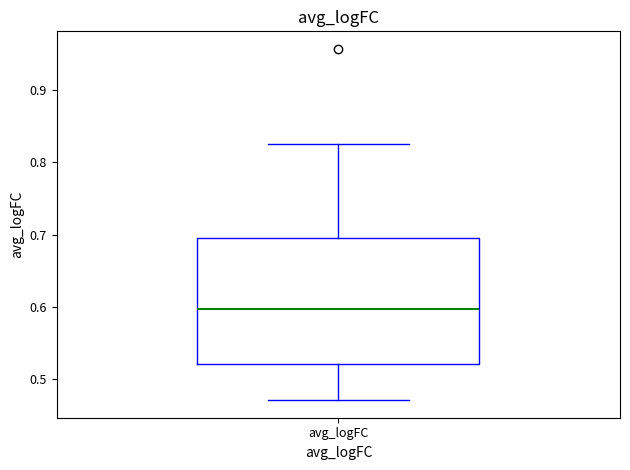

Where does the lower whisker of the box for avg_logFC end on the y-axis? The values are not printed on the chart, so give them approximately, as read against the axis.

0.47